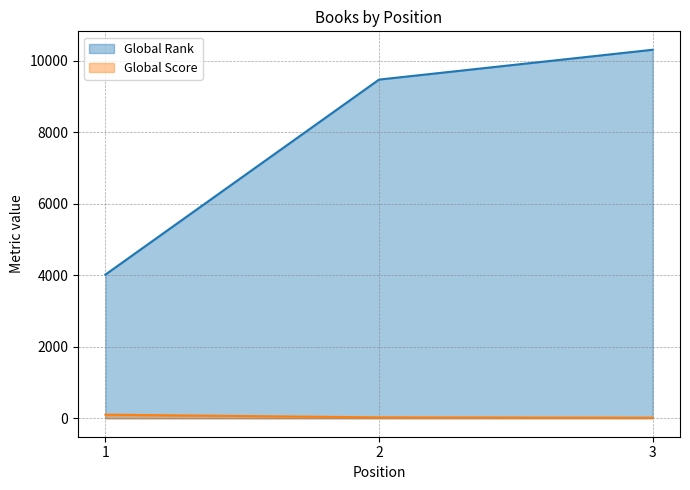

Reading left to right, what are all the values shown in this chart?

Global Rank: 1=4017	2=9469	3=10303
Global Score: 1=102	2=26	3=17